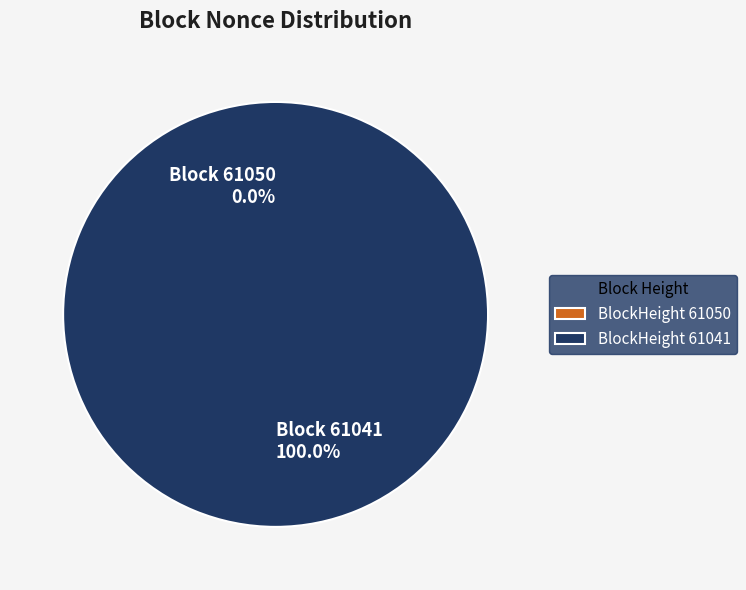

Rank the categories by value from highest to lowest.

61041, 61050